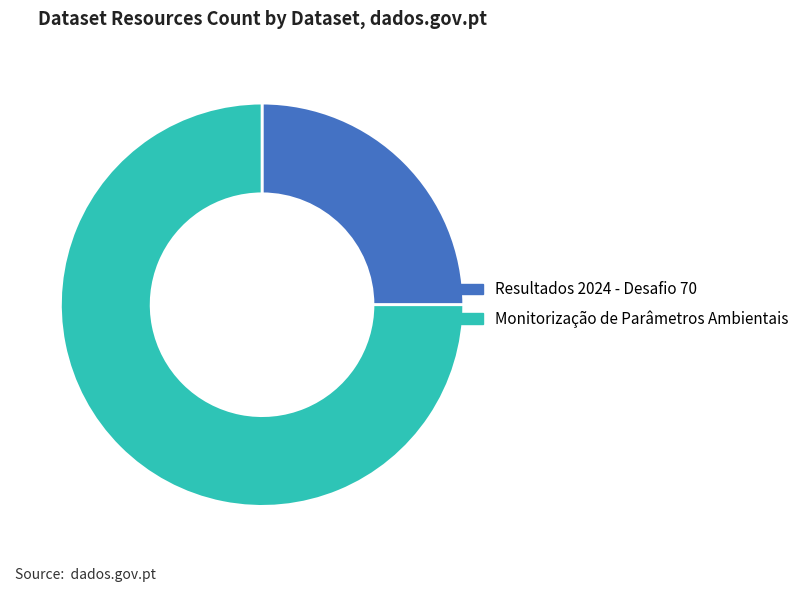

True or false: Resultados 2024 - Desafio 70 accounts for 35% of the total.

False